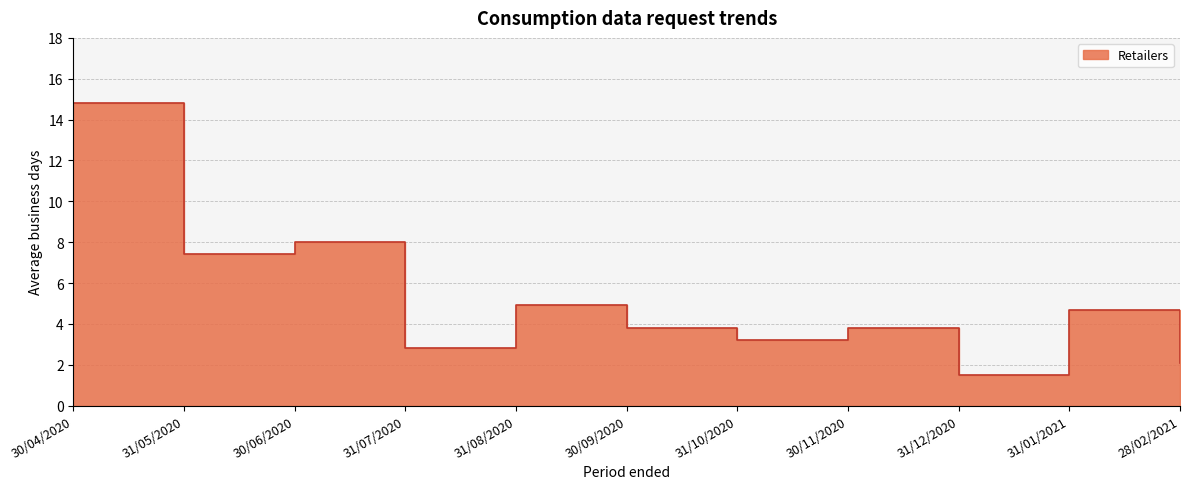

Rank the categories by value from highest to lowest.

30/04/2020, 30/06/2020, 31/05/2020, 31/08/2020, 31/01/2021, 30/09/2020, 30/11/2020, 31/10/2020, 31/07/2020, 28/02/2021, 31/12/2020